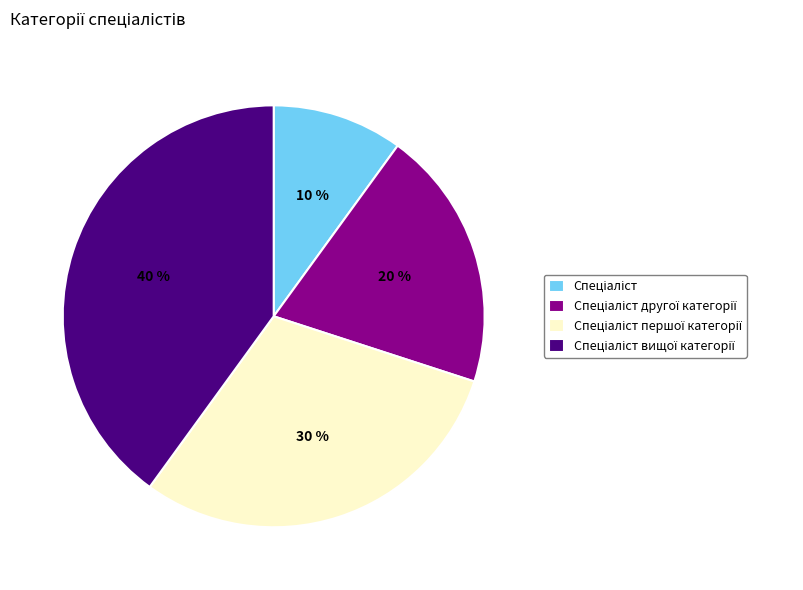

Is there any slice that represents more than half of the pie?

No